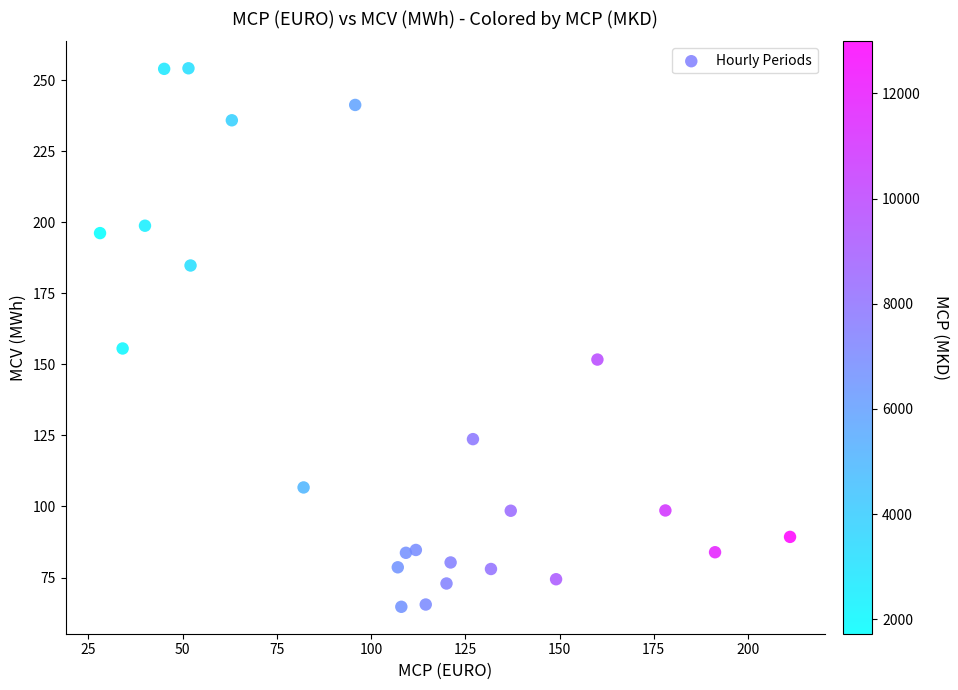

What is the range of Y values (max minus min)?

189.5